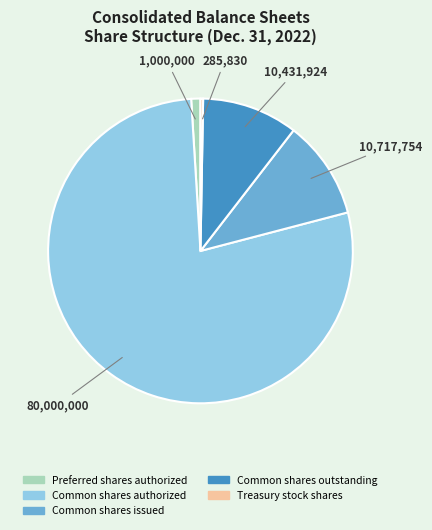

Which has a higher value, Common shares outstanding or Common shares authorized?

Common shares authorized